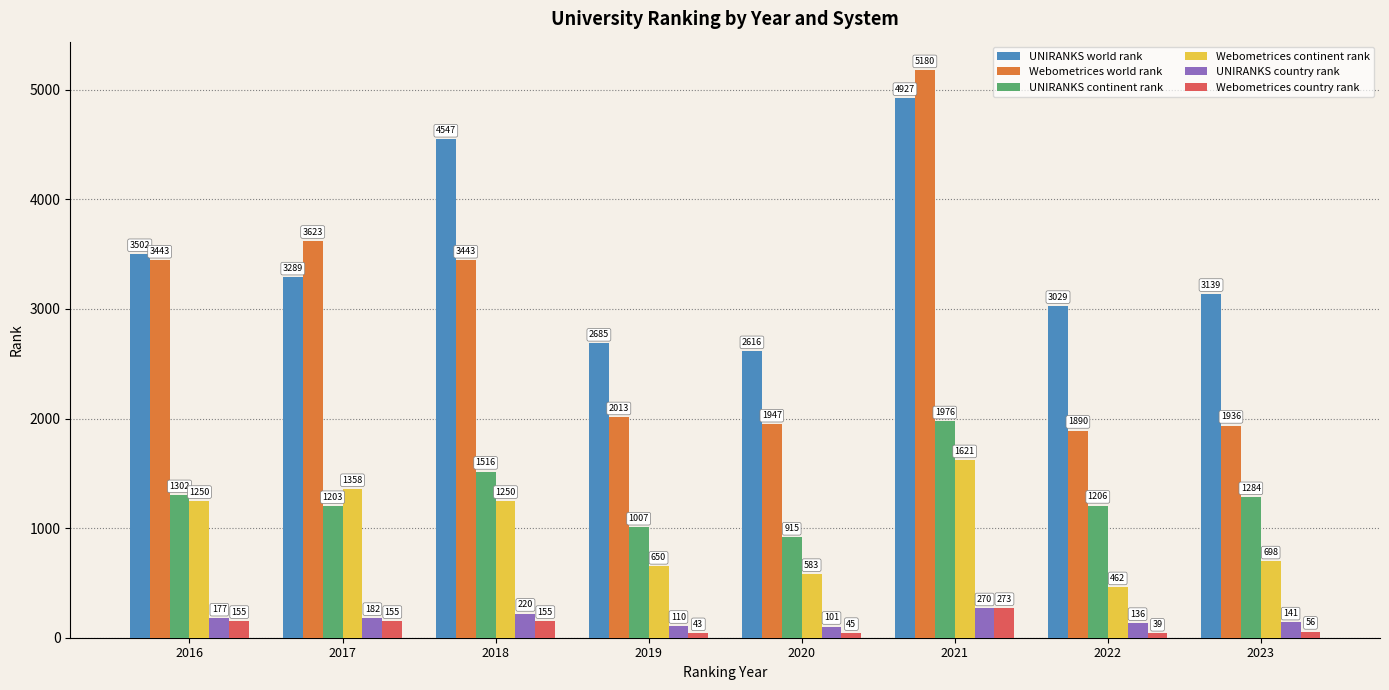

What is the sum of the UNIRANKS country rank values at 2018 and 2022?

356